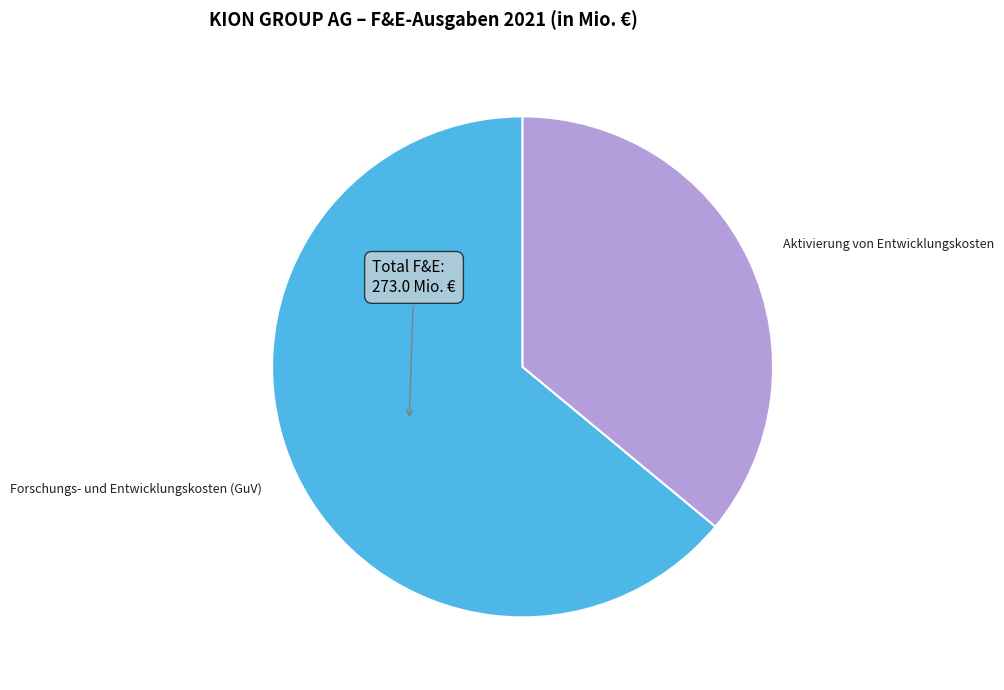

What is the majority slice?

Forschungs- und Entwicklungskosten (GuV)